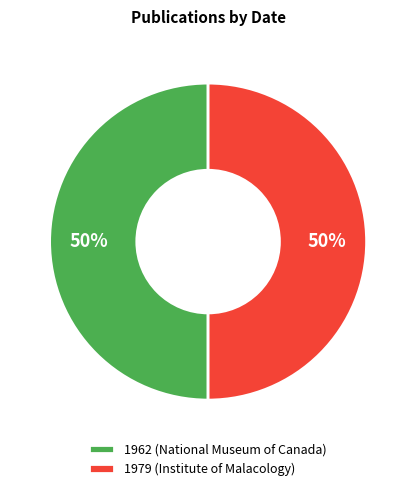

Count the number of slices in the pie.

2